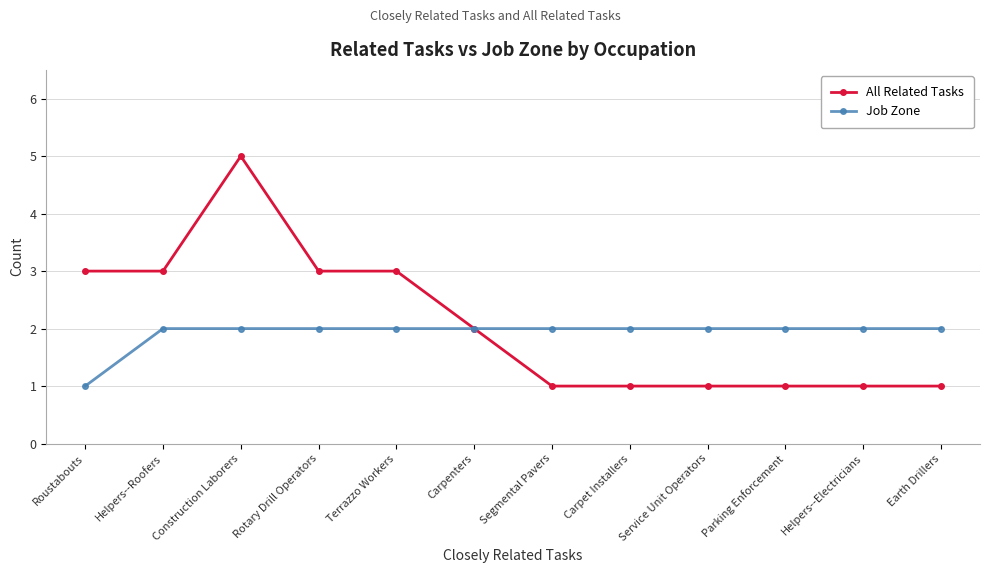

Is the value of All Related Tasks at Parking Enforcement greater than the value of Job Zone at Helpers--Roofers?

No